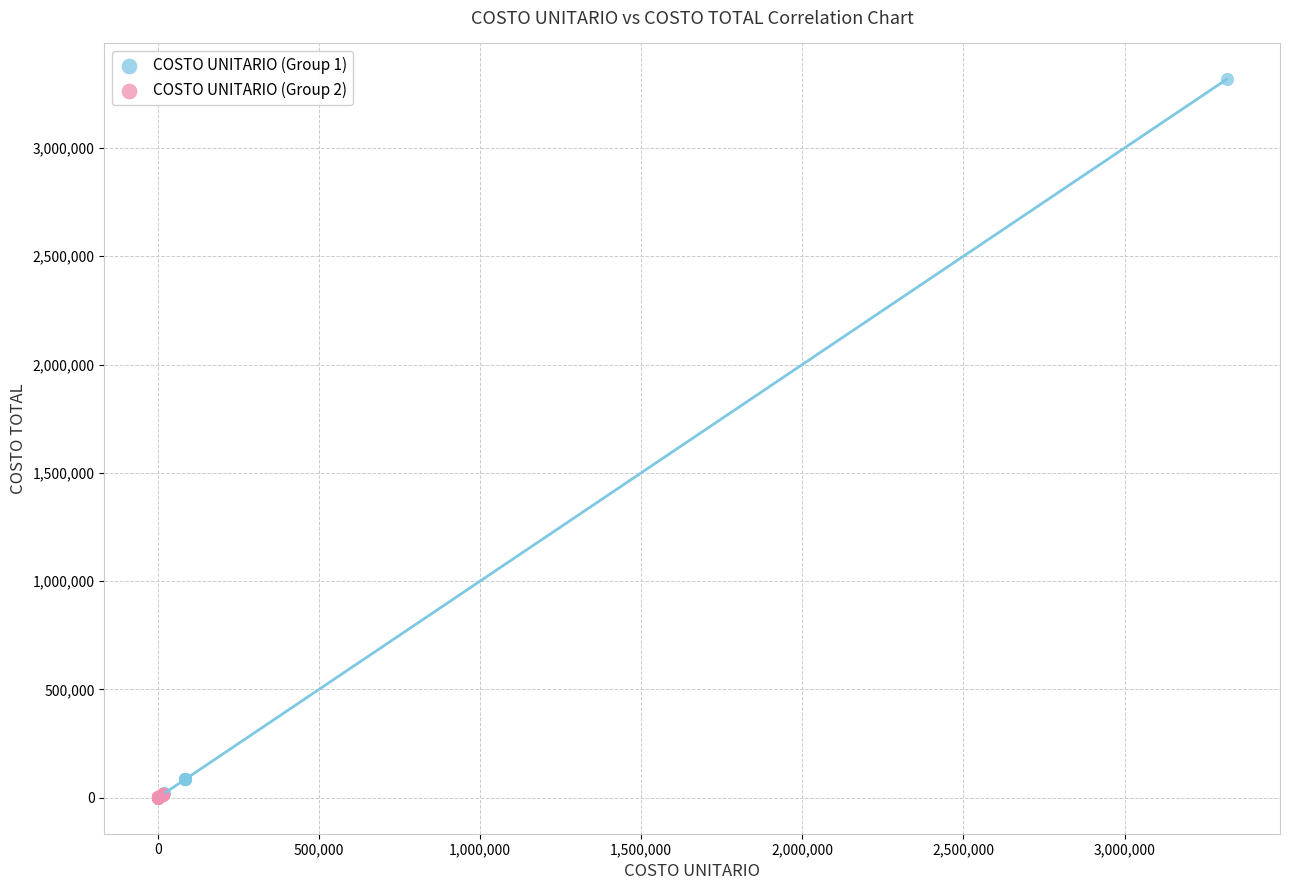

Which series has the widest spread of Y values?

COSTO UNITARIO (Group 1)